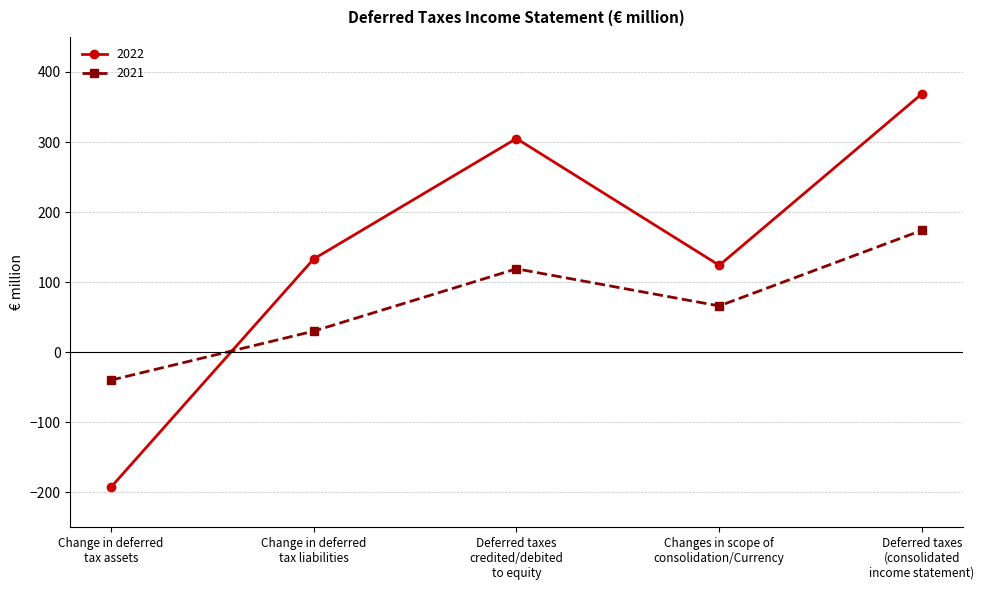

How many negative values does the 2021 series have?

1